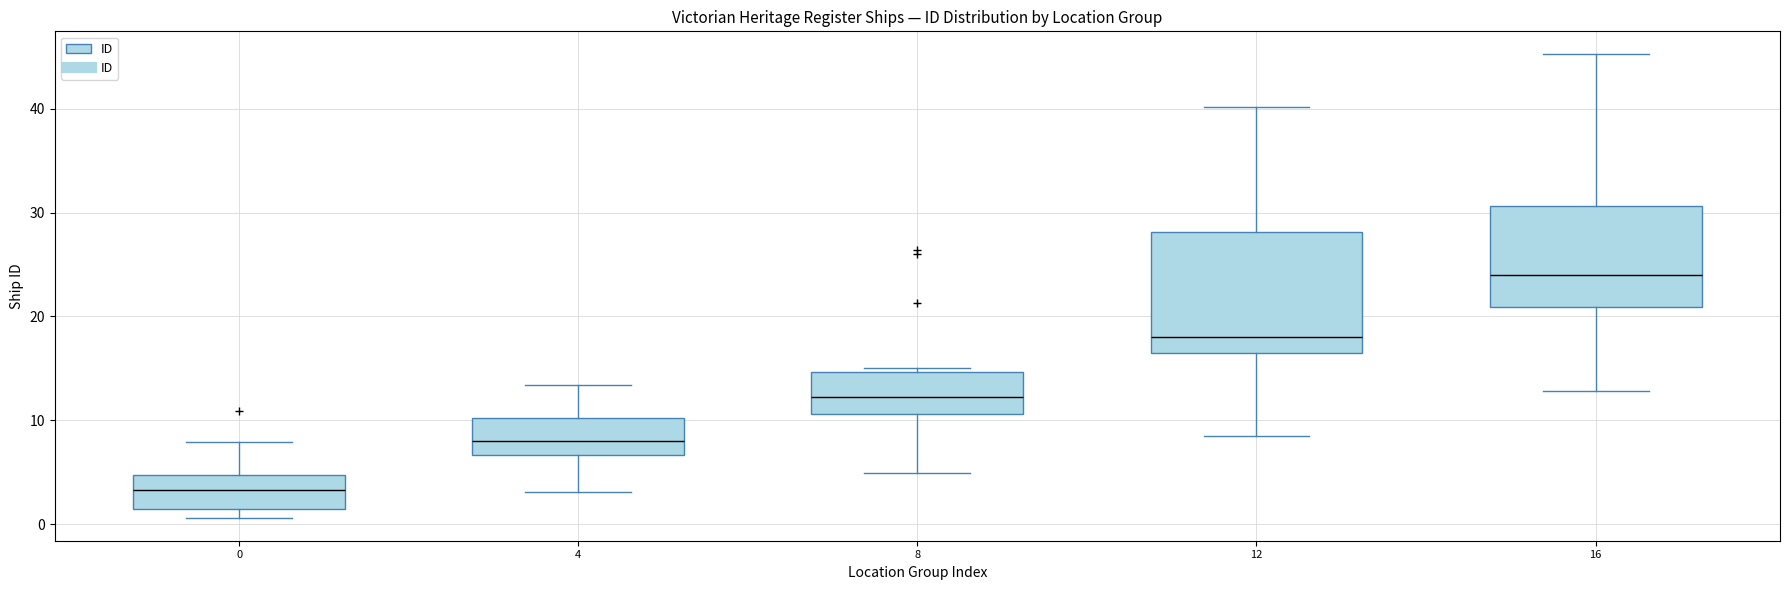

Where is the upper edge of the box at x = 0 on the y-axis? The values are not printed on the chart, so give them approximately, as read against the axis.

5